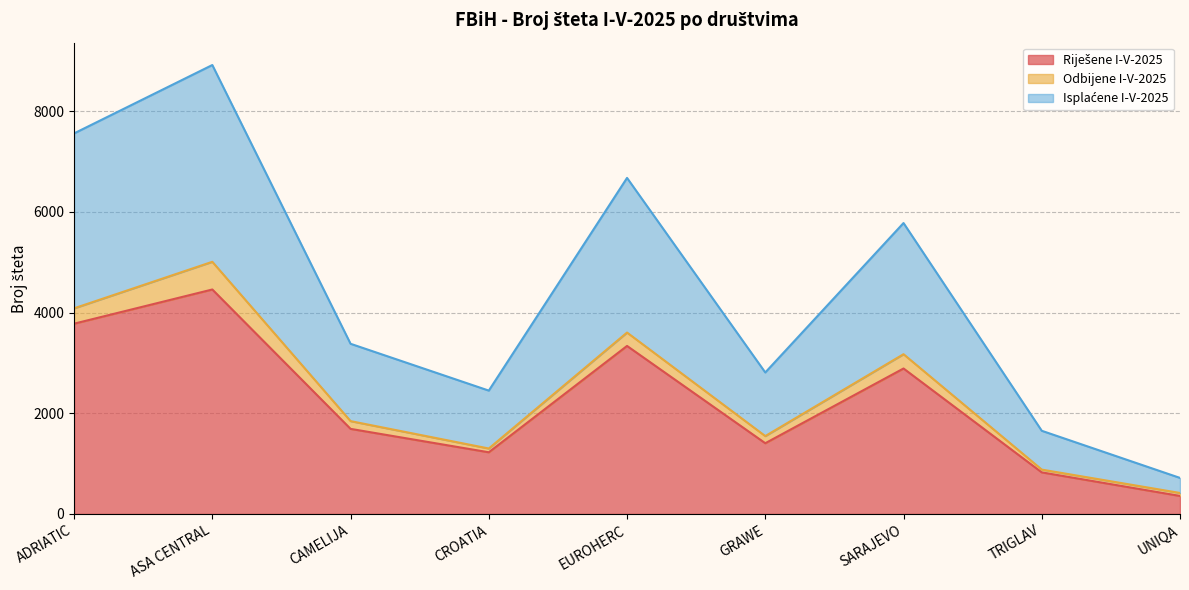

Between CROATIA and UNIQA, which is larger?

CROATIA